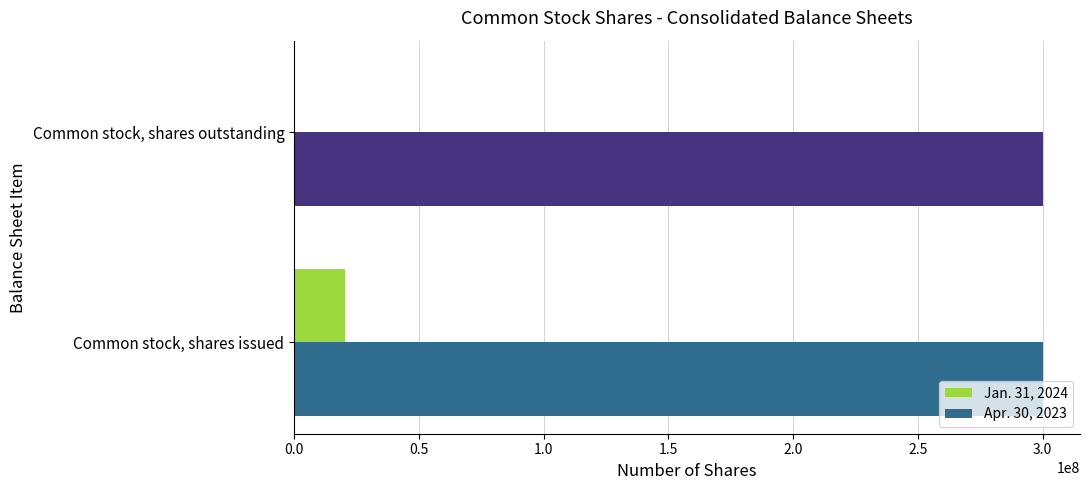

At which category is the sum across all series the highest?

Common stock, shares issued